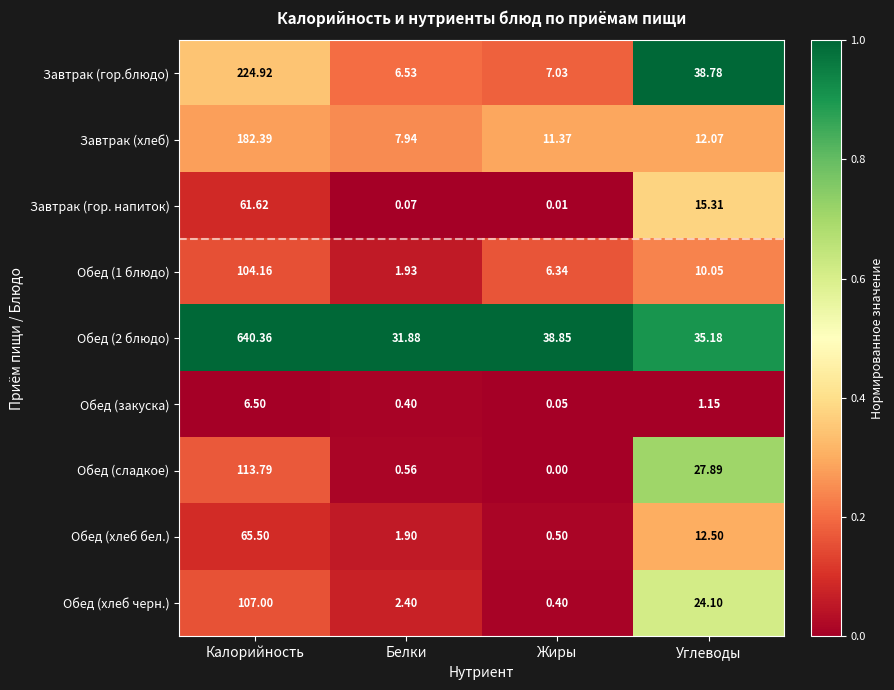

Rank the series by their maximum value, from lowest to highest.

Обед (закуска), Завтрак (гор. напиток), Обед (хлеб бел.), Обед (1 блюдо), Обед (хлеб черн.), Обед (сладкое), Завтрак (хлеб), Завтрак (гор.блюдо), Обед (2 блюдо)